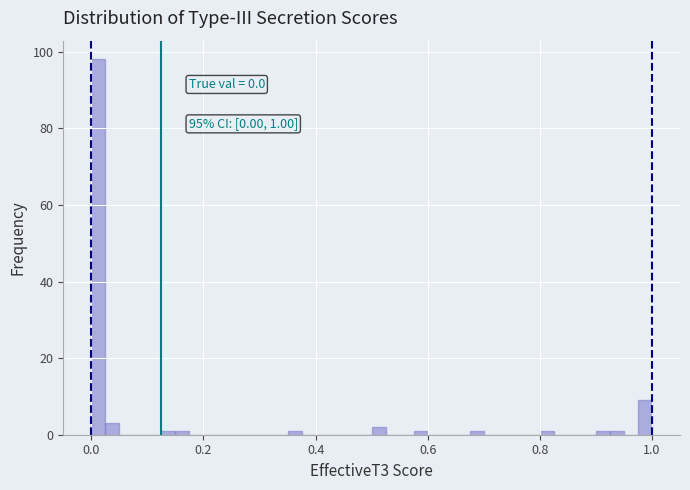

Around what value on the x-axis is the tallest bar? Give the approximate position of its centre, as read against the axis.

0.02